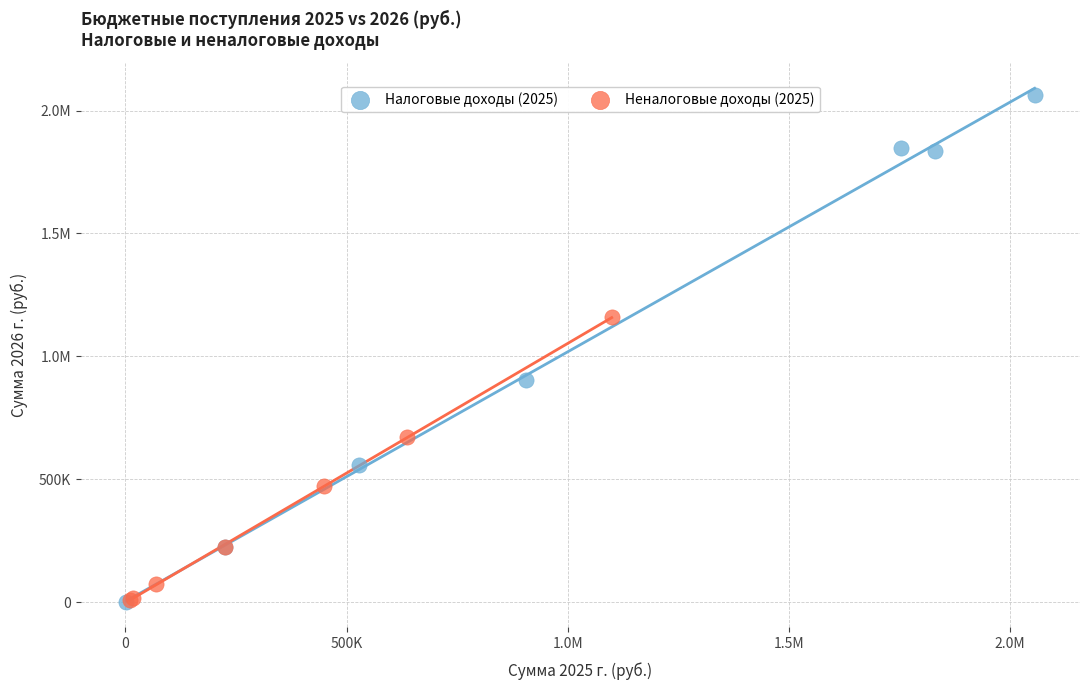

What are all the series names shown in the legend?

Налоговые доходы (2025), Неналоговые доходы (2025)